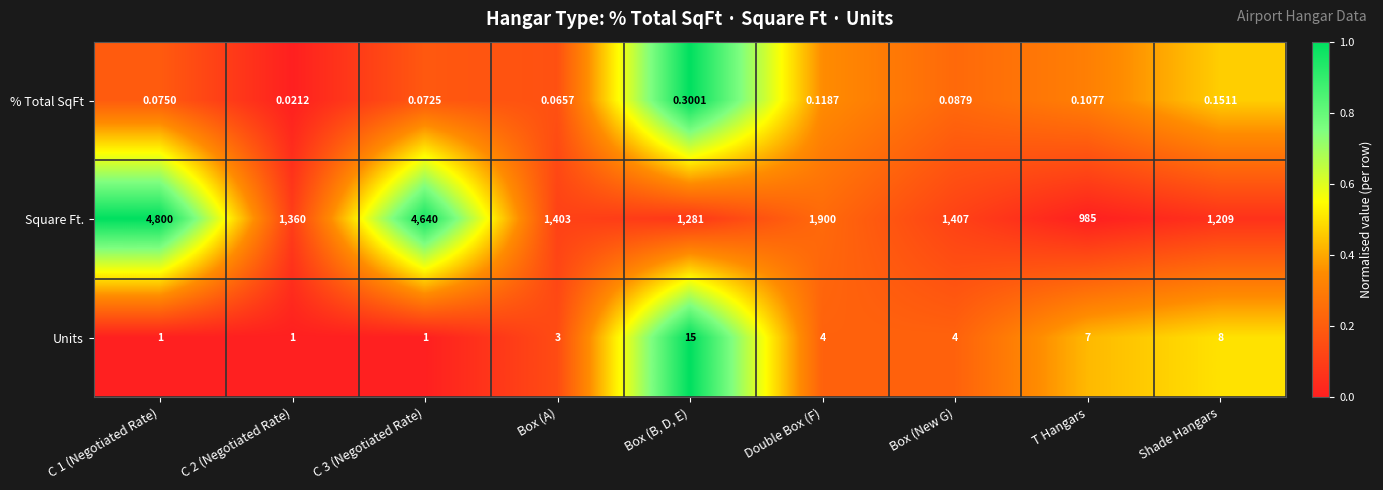

At which category does the chart reach its minimum across all series?

C 2 (Negotiated Rate)